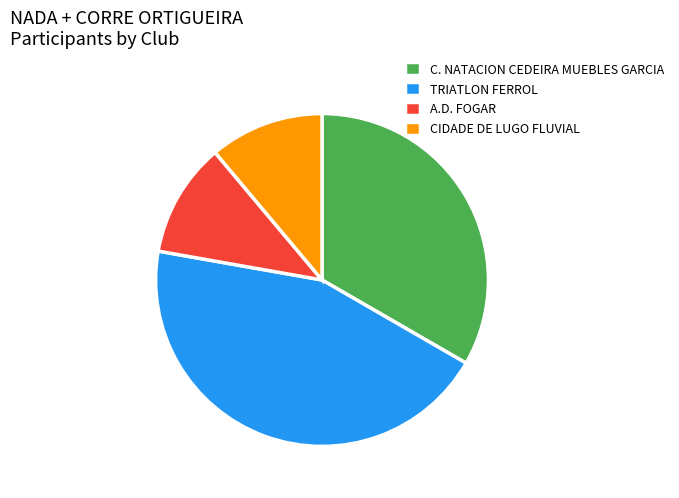

Combined, do C. NATACION CEDEIRA MUEBLES GARCIA and TRIATLON FERROL account for over 50%?

Yes